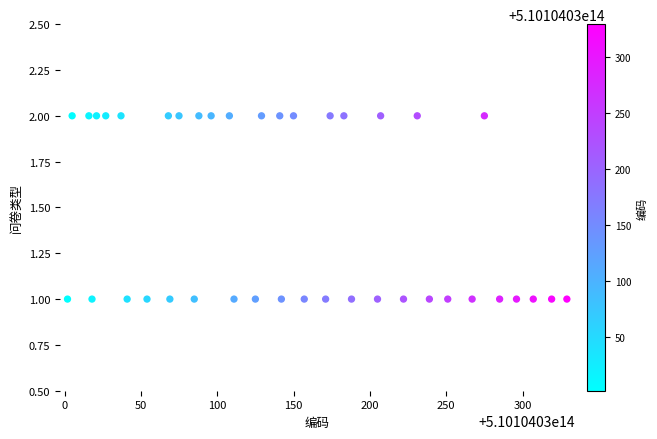

What is the range of X values (max minus min)?

327